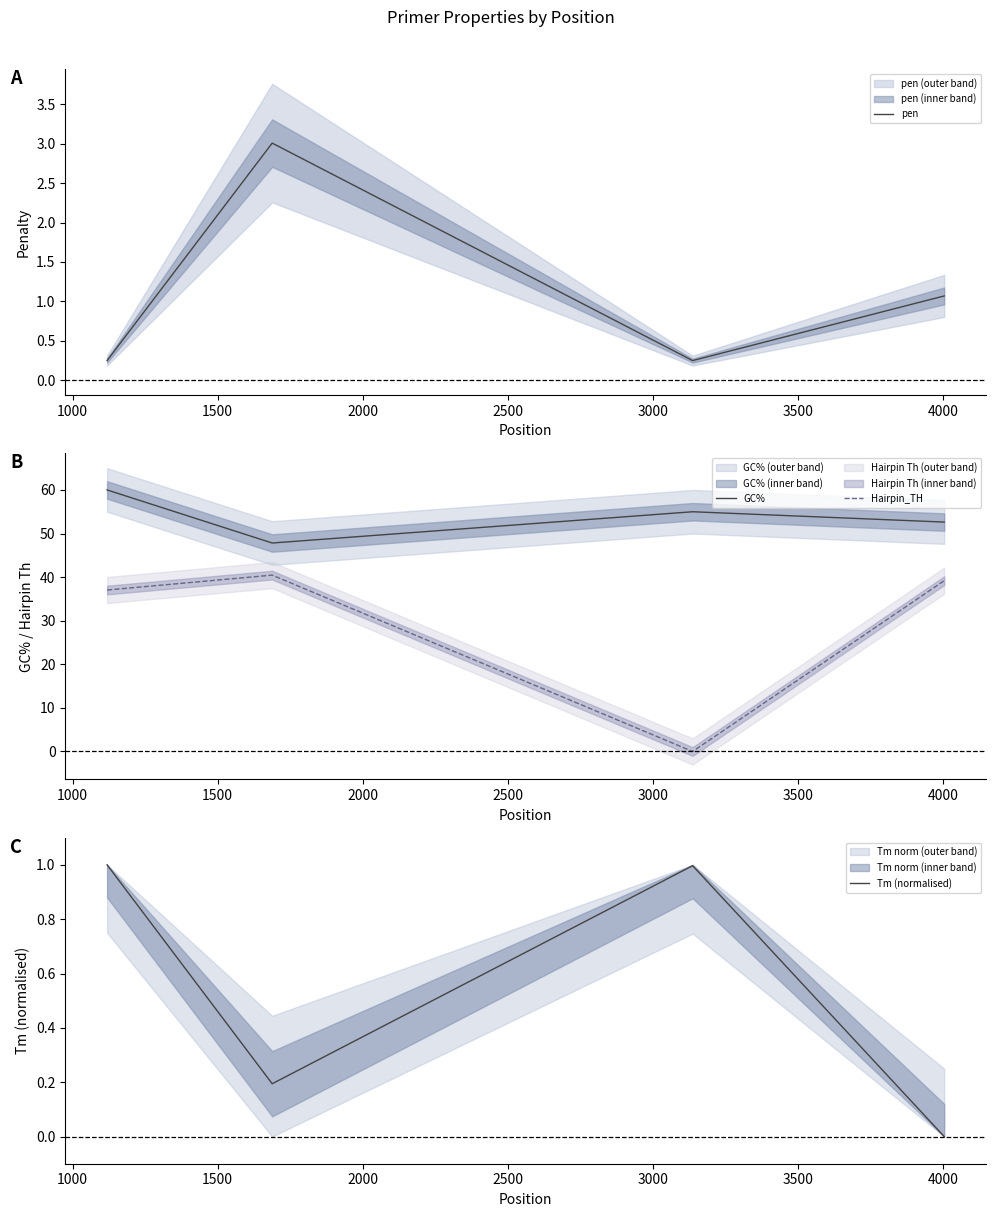

What is the highest value of the GC% series?

60.0